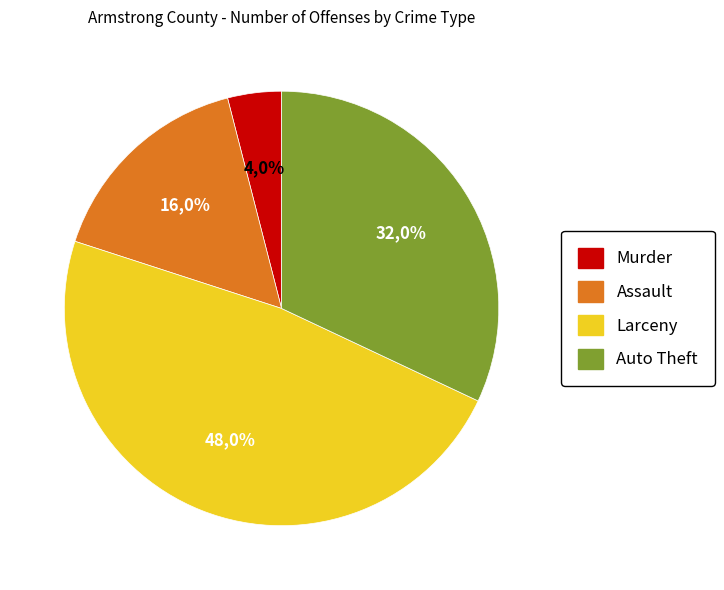

To the nearest percent, what percentage of the pie is Larceny?

48%